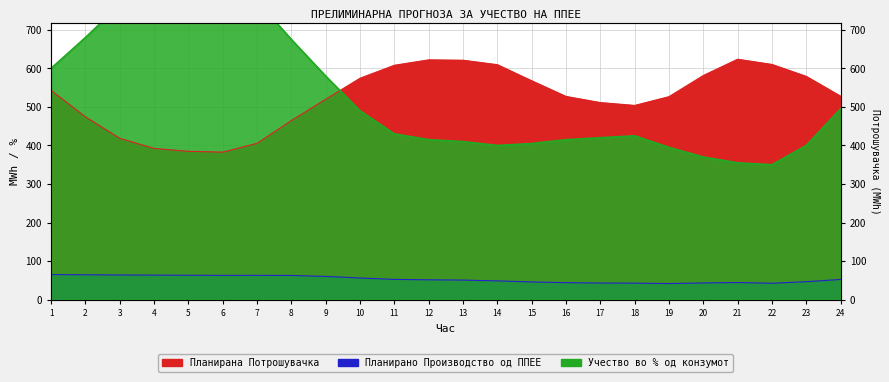

What is the value of the Планирано Производство од ППЕЕ point at the 9th from the left?

60.2